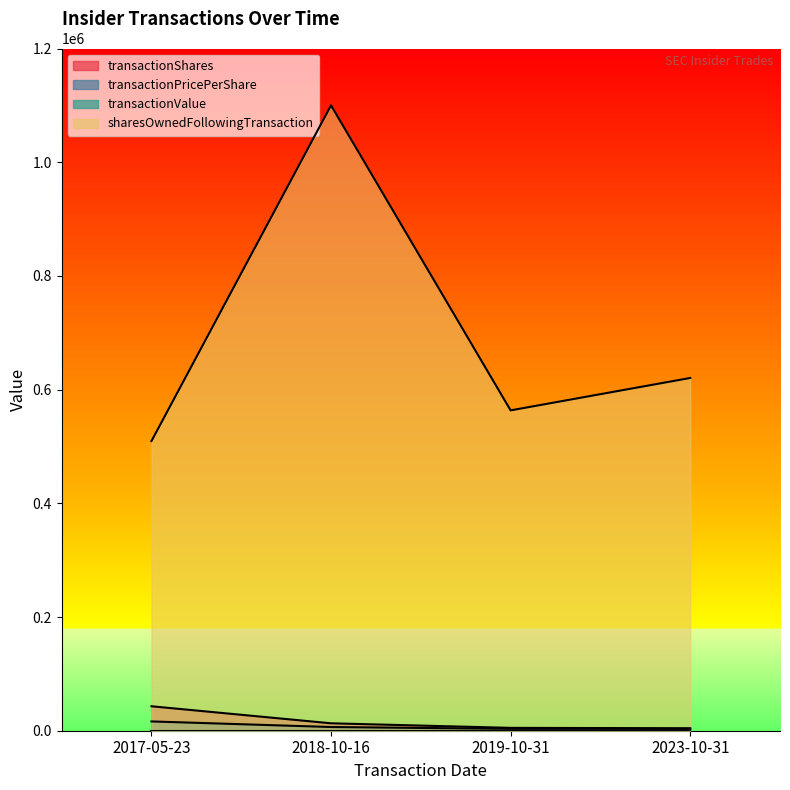

How many lines are shown in the chart?

4